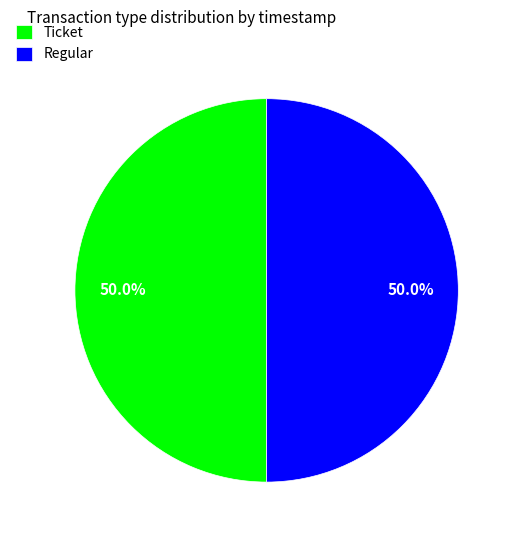

Count the number of slices in the pie.

2